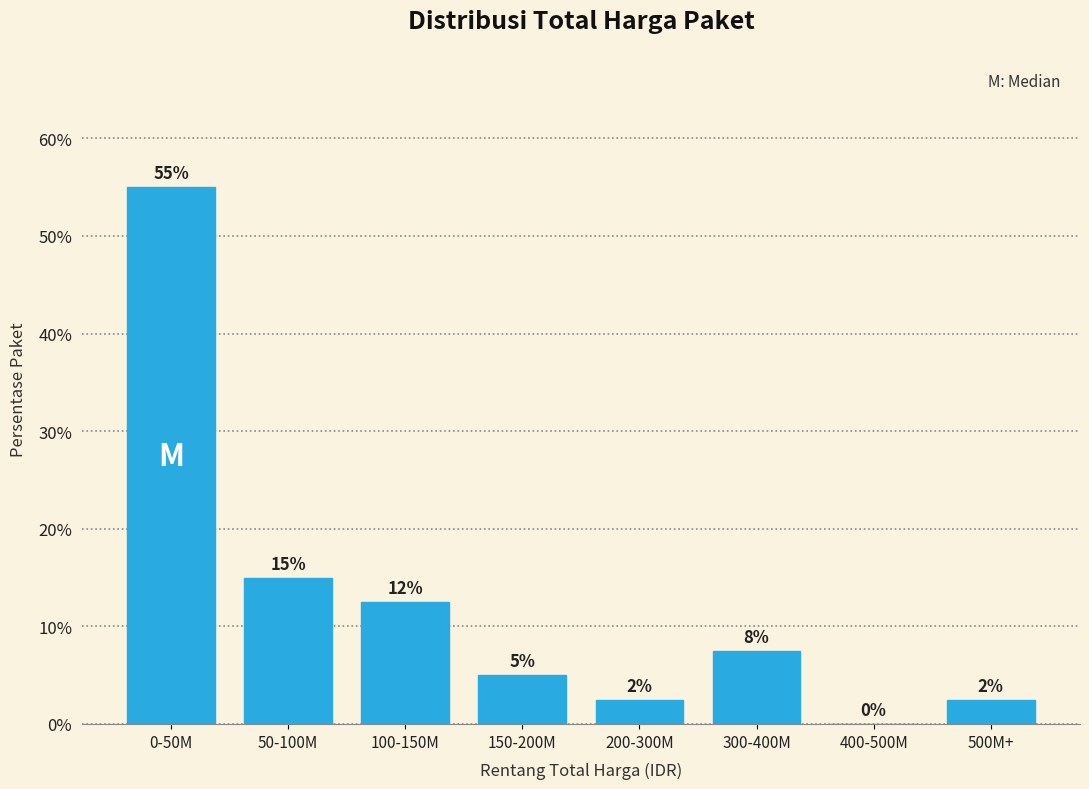

Between 100-150M and 400-500M, which is larger?

100-150M